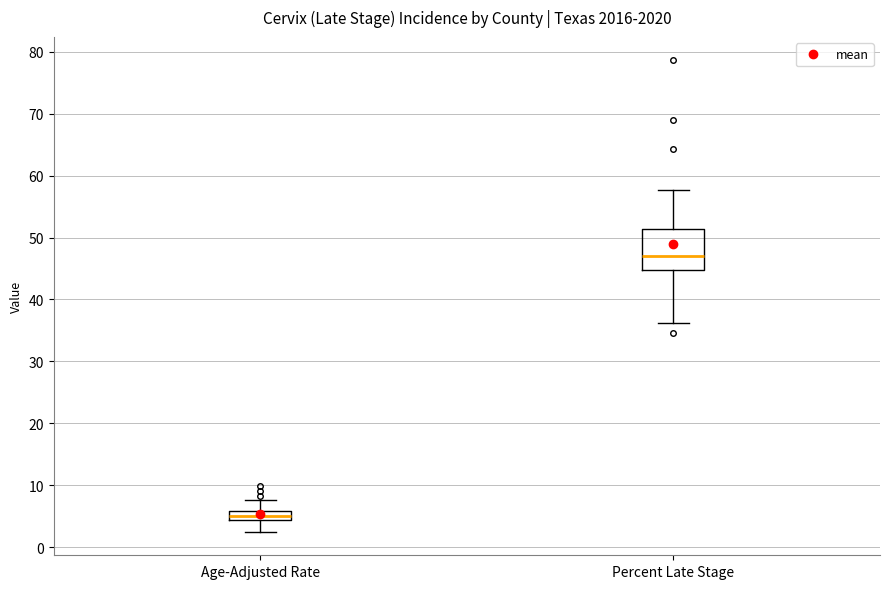

Where does the median line of the box for Age-Adjusted Rate sit on the y-axis? The values are not printed on the chart, so give them approximately, as read against the axis.

5